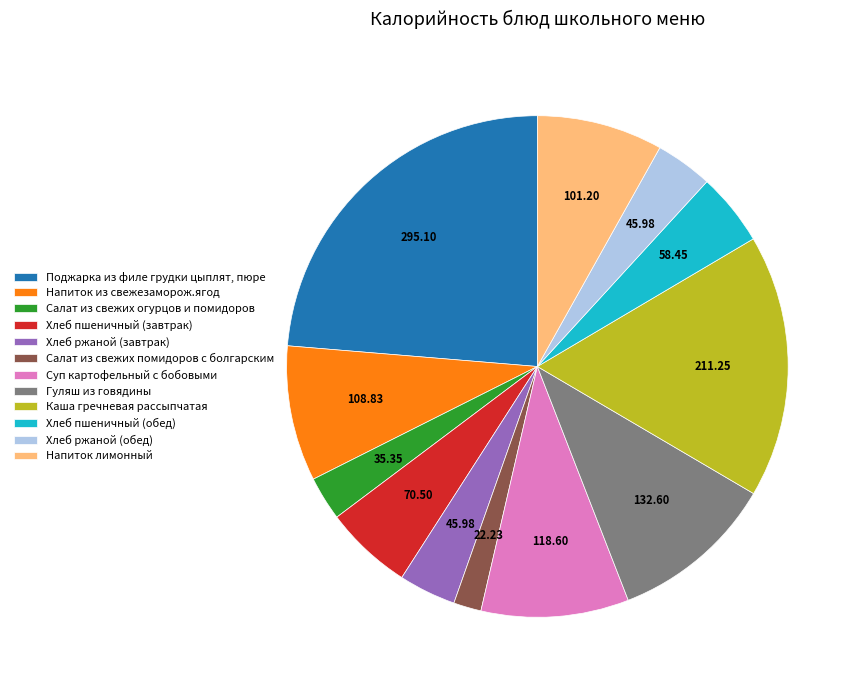

Which slice is the smallest?

Салат из свежих помидоров с болгарским